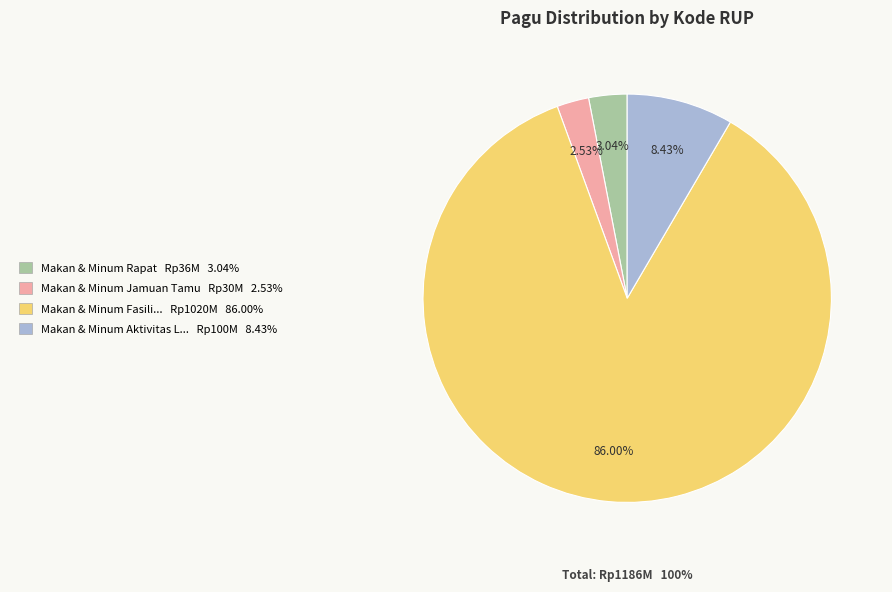

Is there any slice that represents more than half of the pie?

Yes